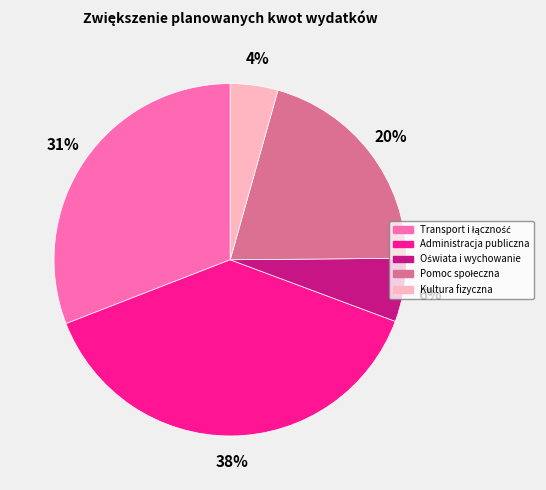

The Administracja publiczna slice represents 38% of the pie. True or false?

True